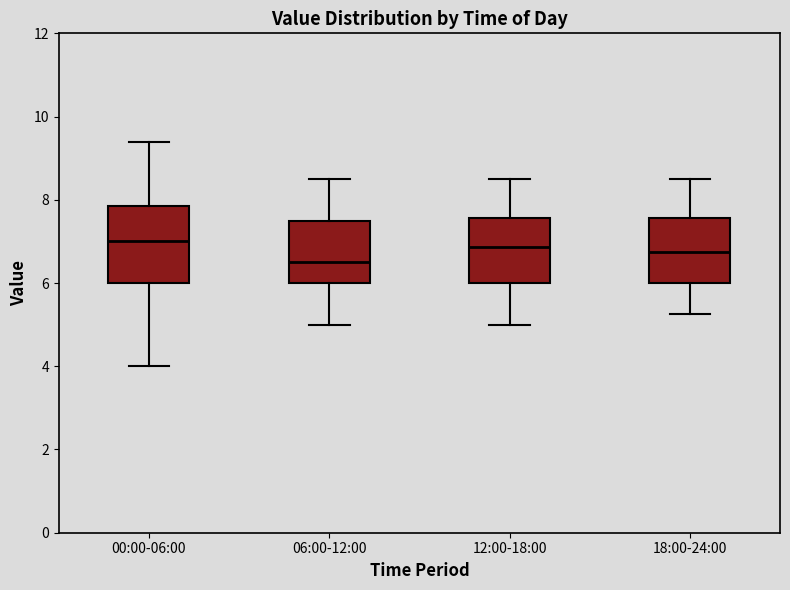

Reading left to right, read every box against the y-axis: the position of its median line, the range the box covers, and the ends of its whiskers. The values are not printed on the chart, so give them approximately, as read against the axis.

00:00-06:00: median 7.0, box 6.0 to 7.8, whiskers 4.0 to 9.4
06:00-12:00: median 6.6, box 6.0 to 7.6, whiskers 5.0 to 8.6
12:00-18:00: median 6.8, box 6.0 to 7.6, whiskers 5.0 to 8.6
18:00-24:00: median 6.8, box 6.0 to 7.6, whiskers 5.2 to 8.6